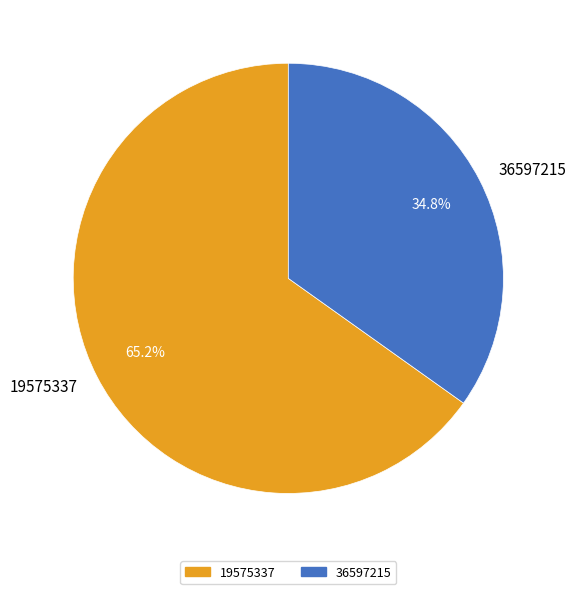

What percentage is the 19575337 slice, to the nearest percent?

65%